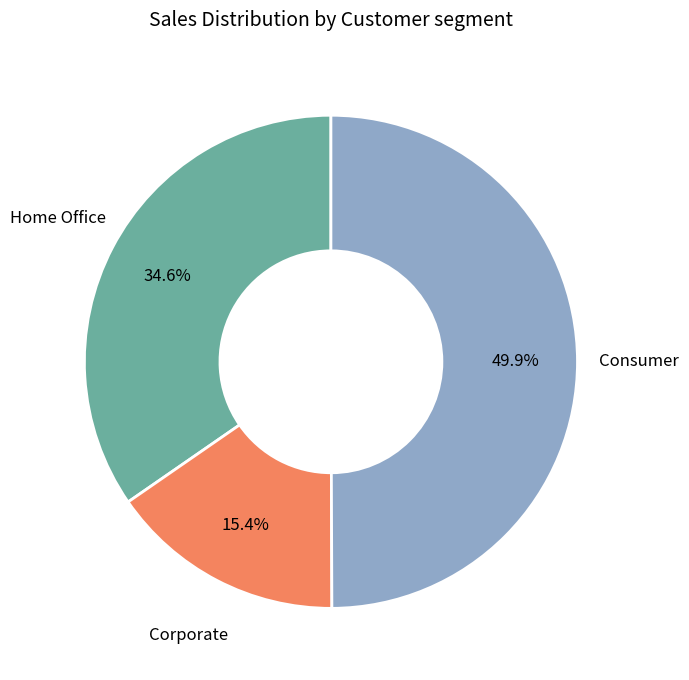

How many segments does this pie chart have?

3